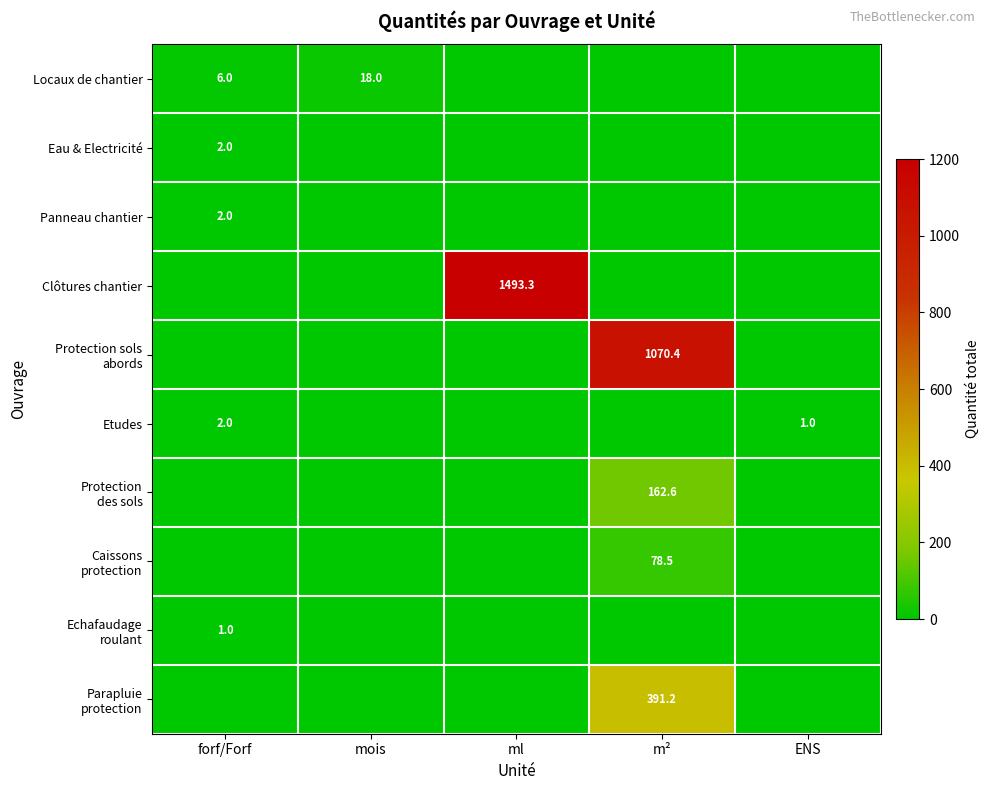

At which category is the sum across all series the highest?

m²